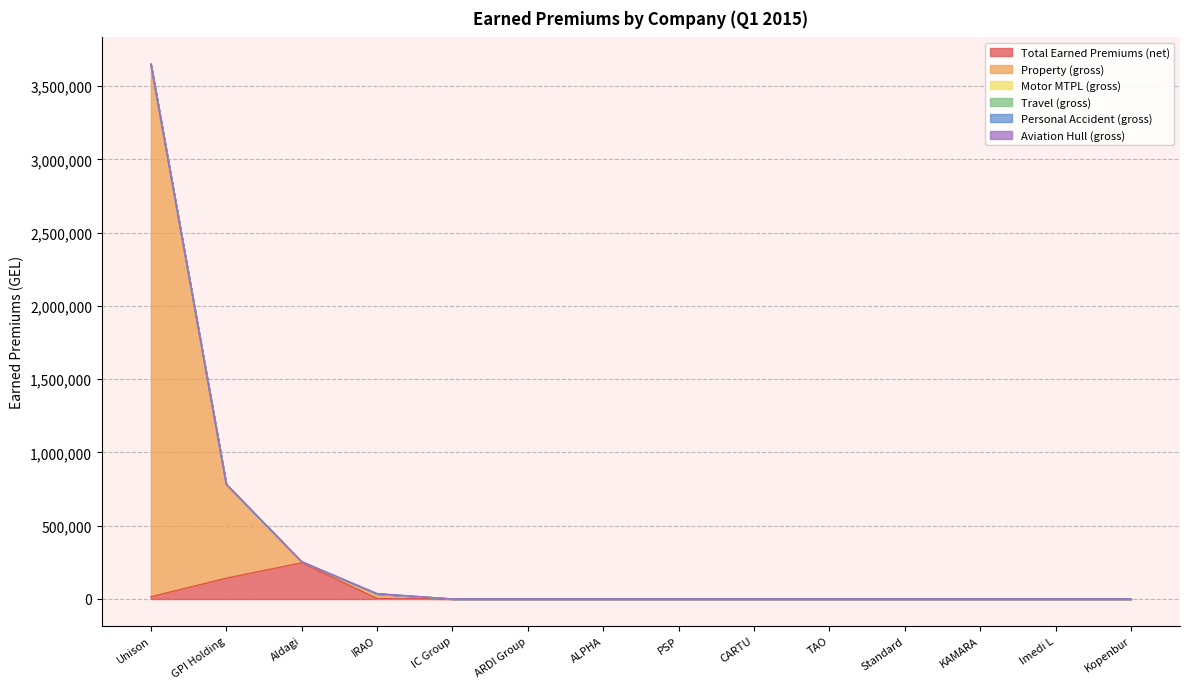

What is the average value of the Personal Accident (gross) series?

1.9